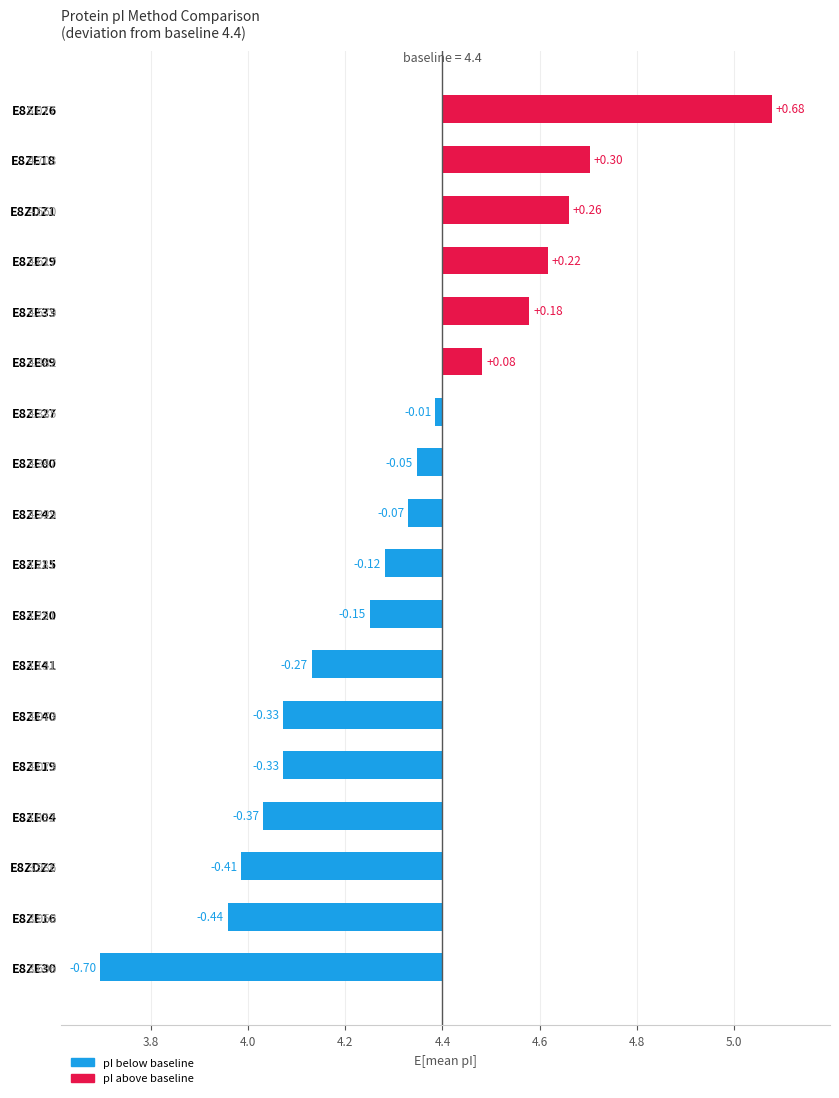

How many data points are above 0?

6